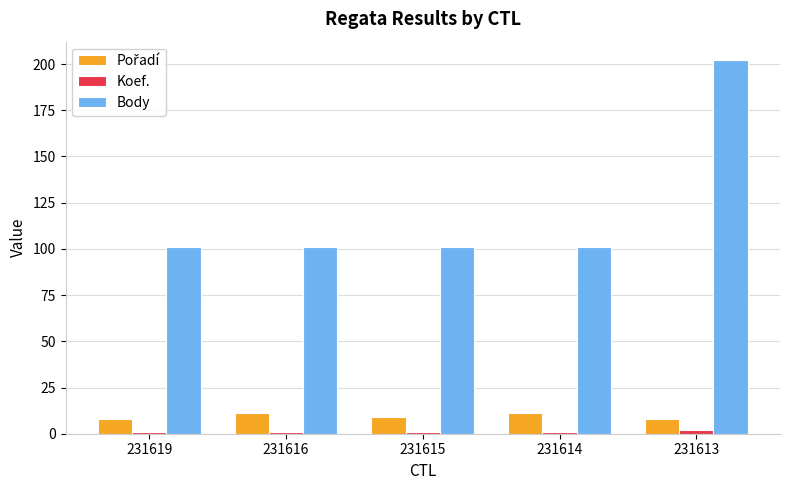

At how many categories does at least one series exceed 27?

5